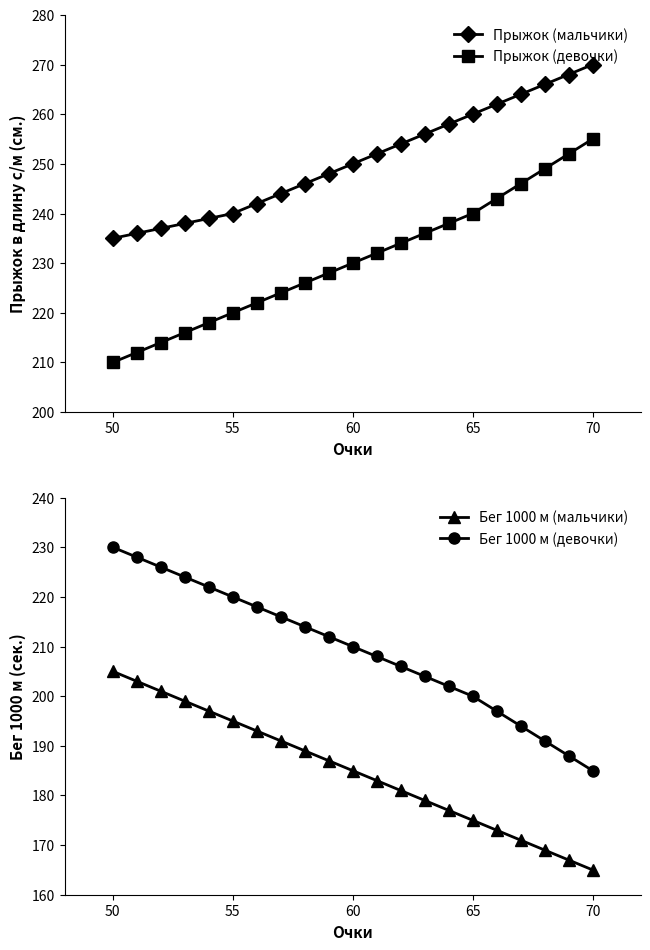

True or false: Прыжок (мальчики) and Бег 1000 м (мальчики) cross at least once.

False